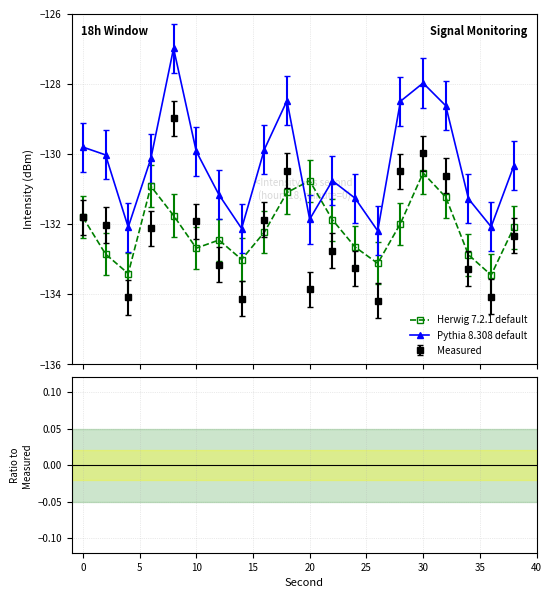

How many times do Pythia 8.308 default and Herwig 7.2.1 default cross each other?

2